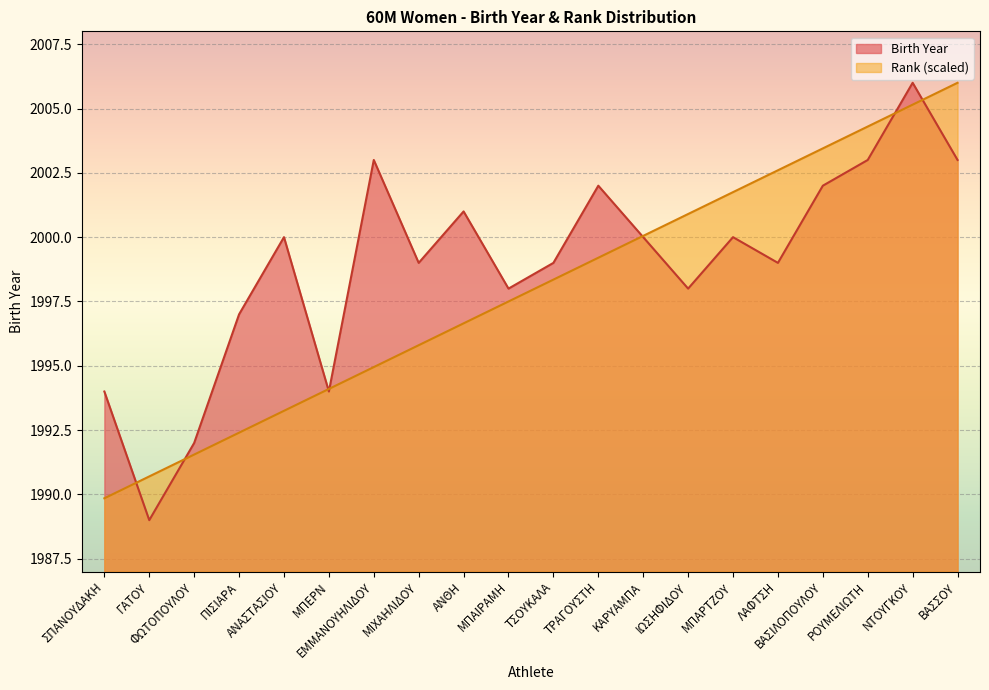

In Birth Year, how many points are lower than both neighbors (excluding endpoints)?

6